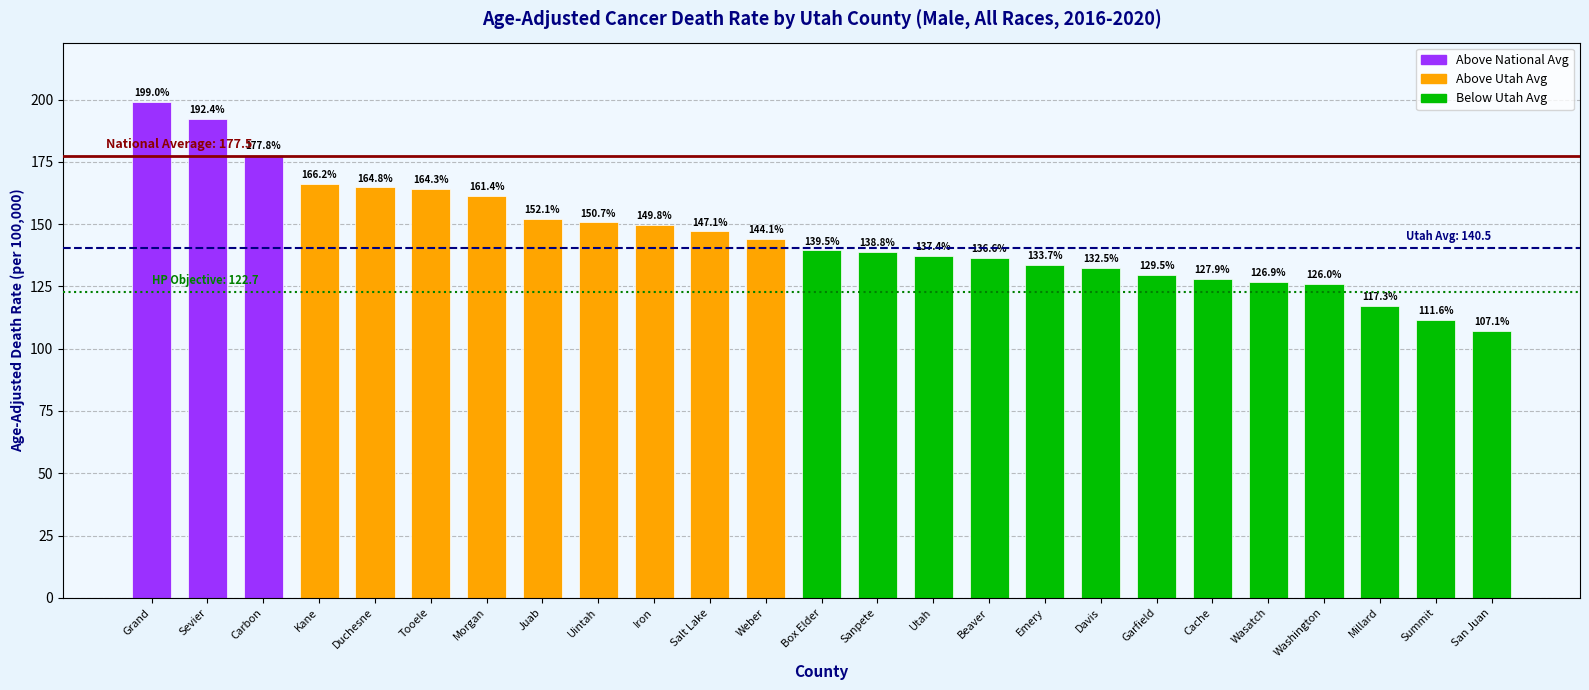

Where is the data nearest to the value 153?

Juab